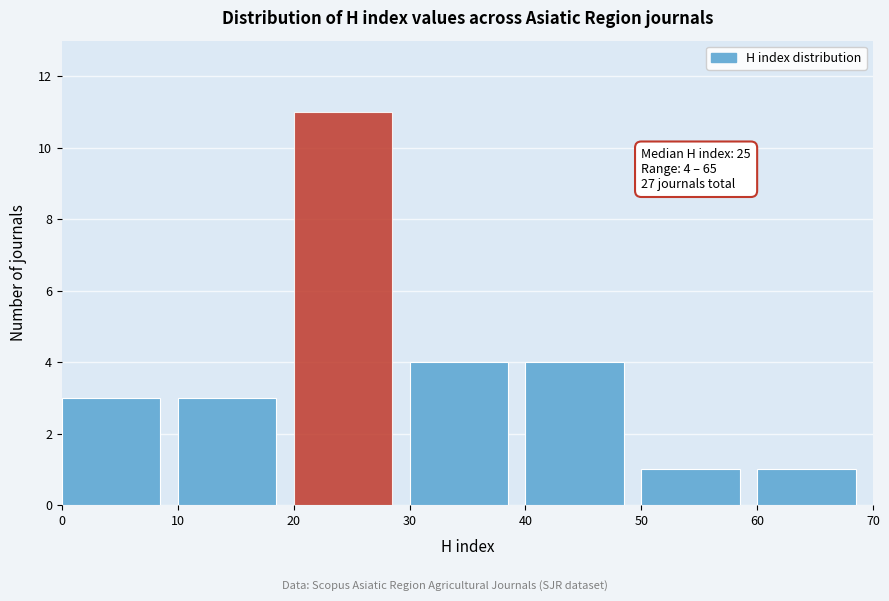

Over which range of the x-axis is the bar tallest?

20 to 30